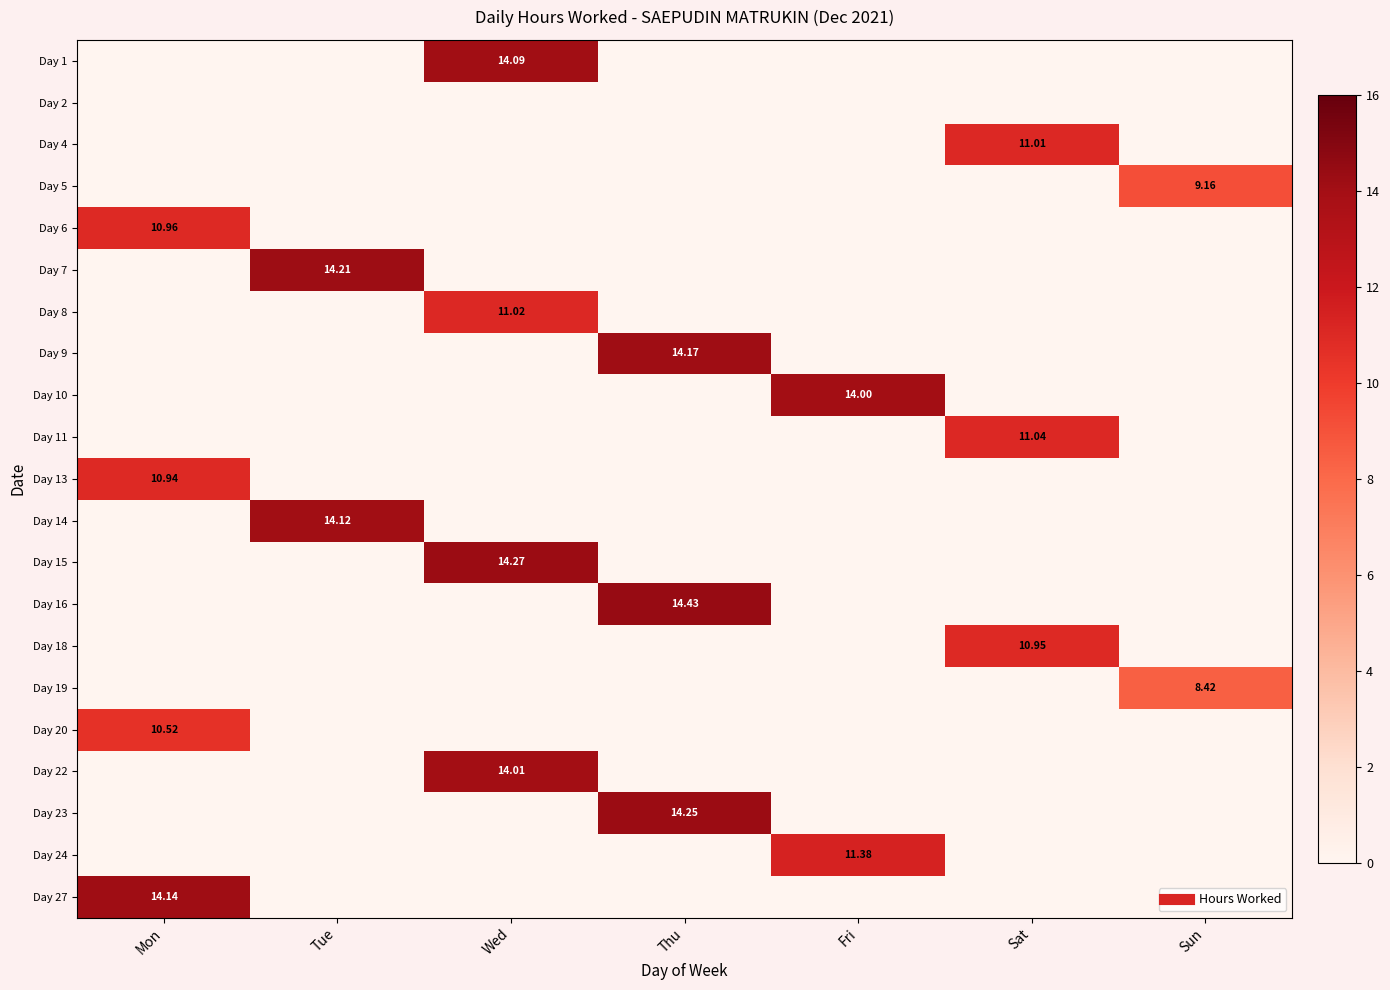

The Day 10 series shows 0.0 at Sun. True or false?

True